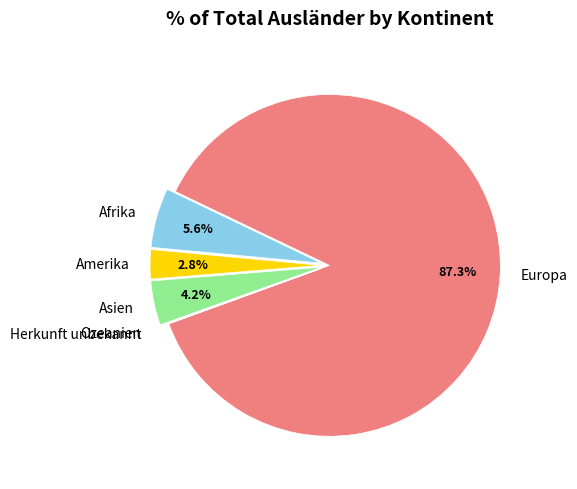

Combined, what portion of the pie is Asien and Afrika?

9.8%